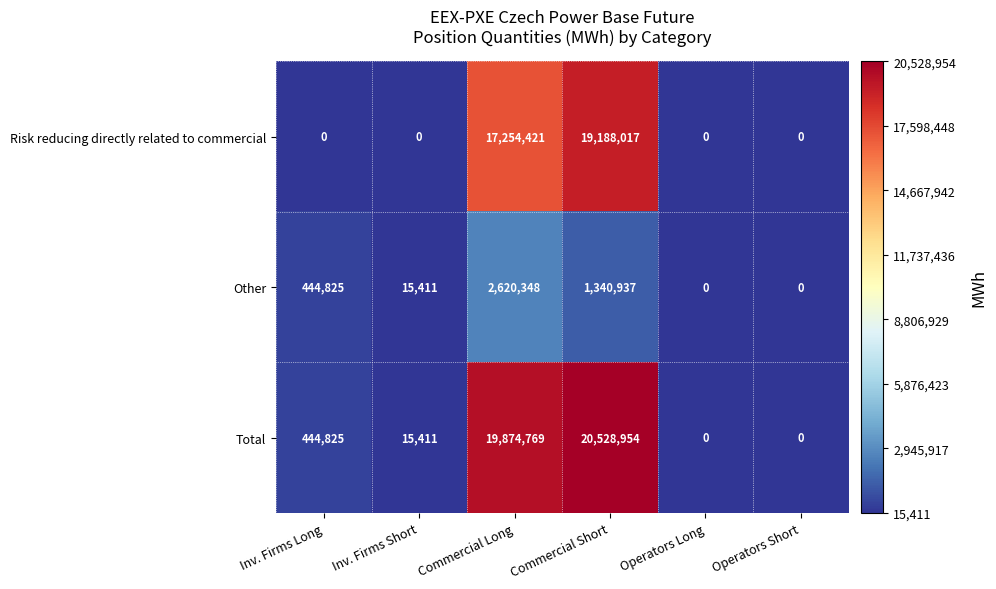

Between Inv. Firms Long and Commercial Short, which series saw the biggest shift?

Total